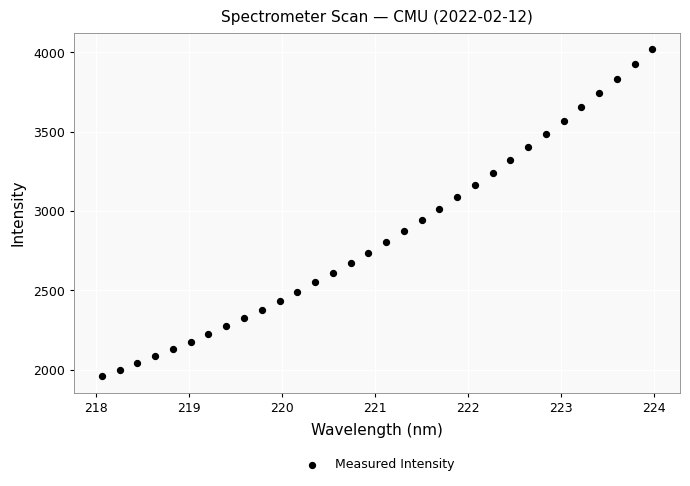

What is the range of X values (max minus min)?

5.9